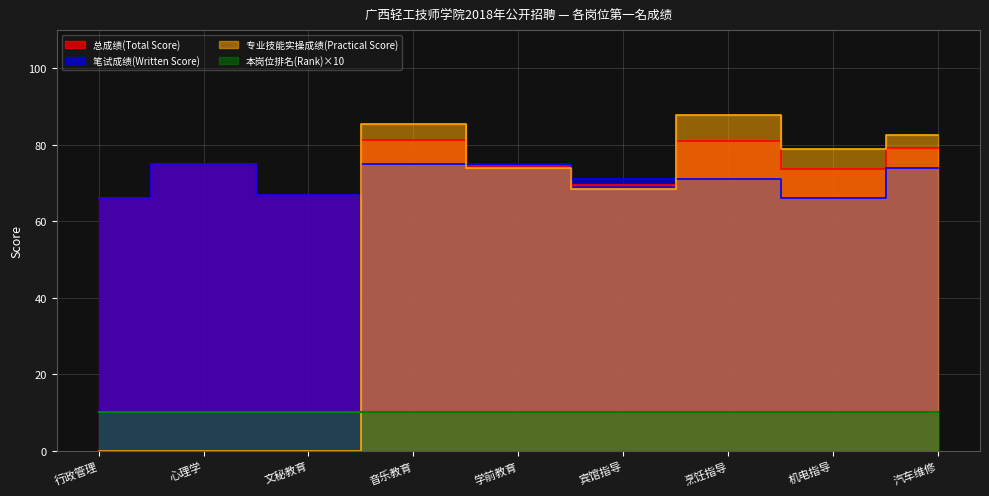

How many 笔试成绩(Written Score) values are between 67 and 75?

7